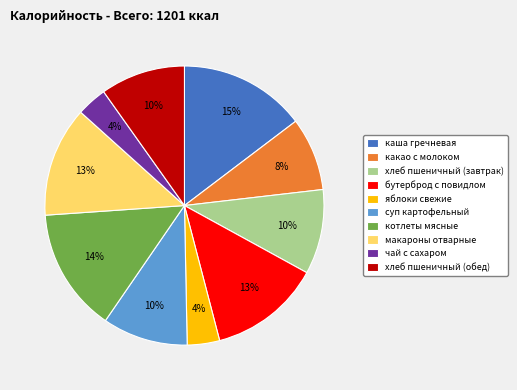

To the nearest percent, what portion does яблоки свежие represent?

4%